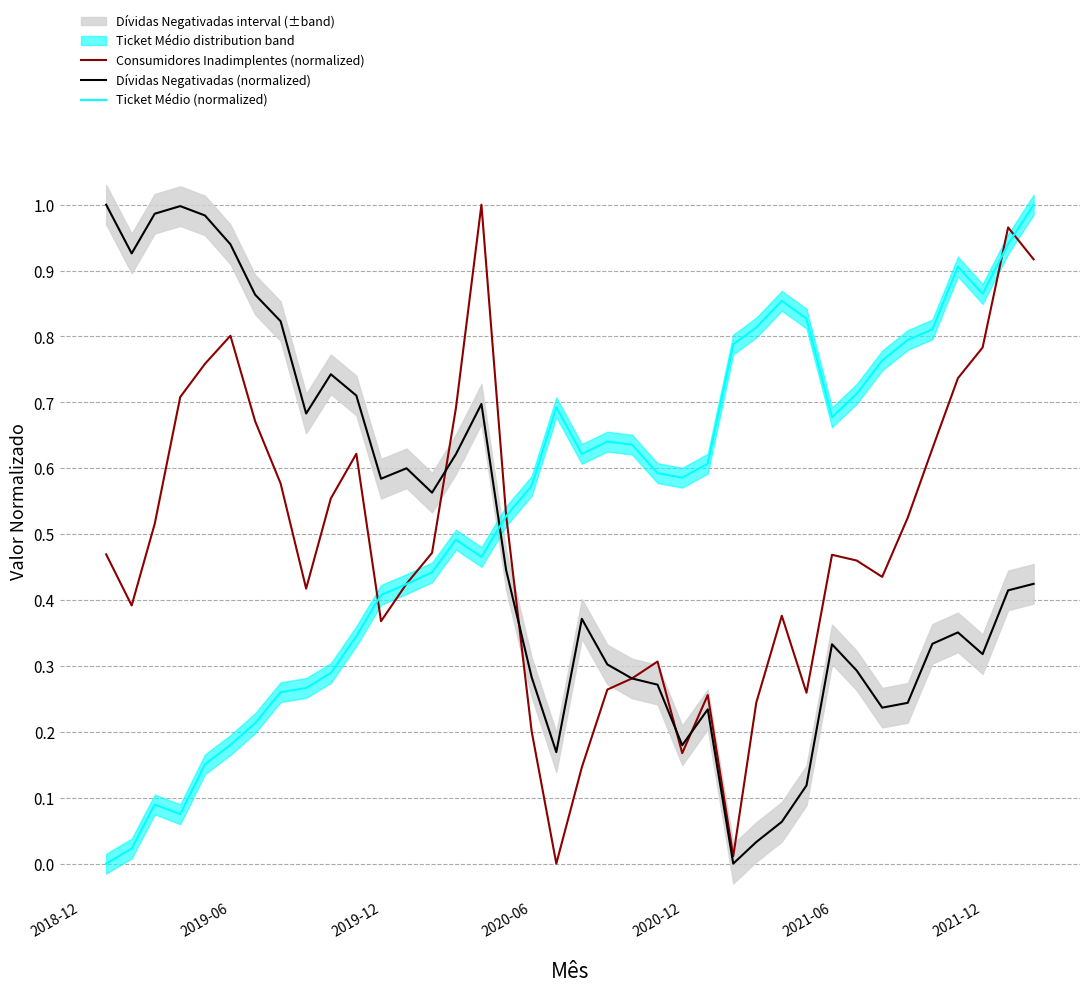

What is the value of the Dívidas Negativadas (normalized) point at the 5th from the left?

1.0